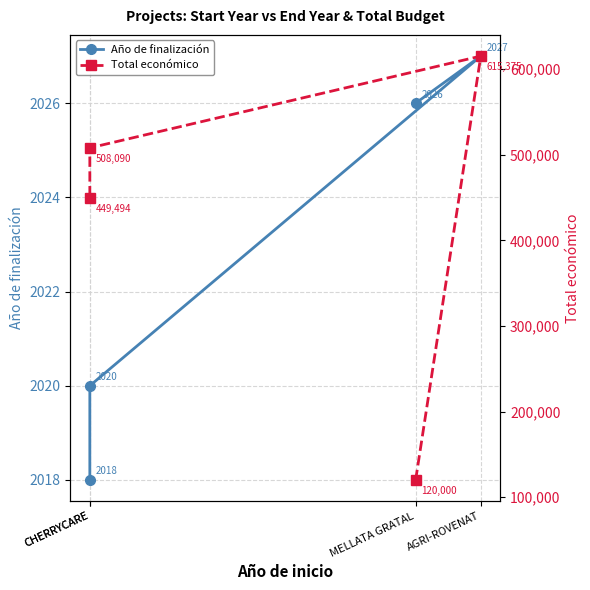

What is the difference between the maximum and minimum values in the Año de finalización series?

9